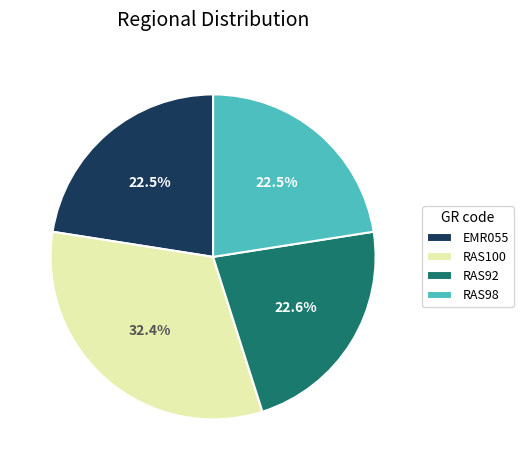

Between RAS98 and RAS100, which is larger?

RAS100